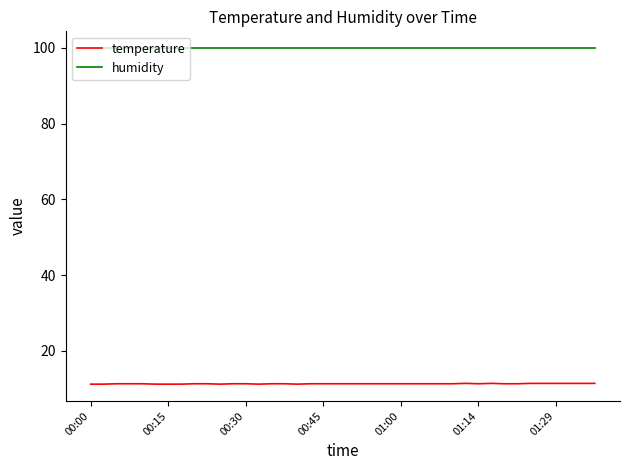

True or false: temperature and humidity cross at least once.

False